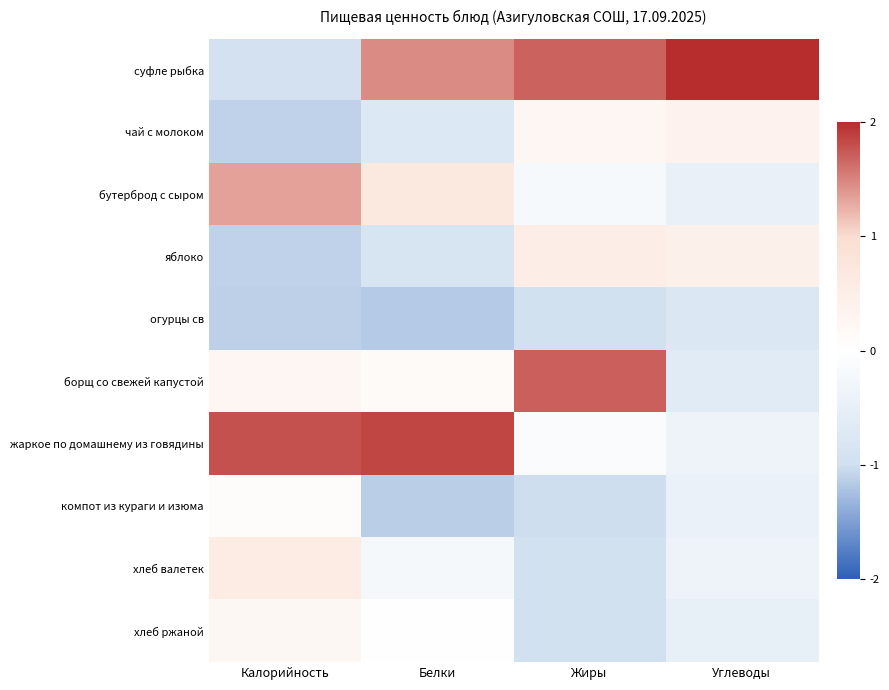

Reading left to right, list all the values displayed in this chart.

суфле рыбка: Калорийность=-1.0	Белки=1.5	Жиры=1.7	Углеводы=2.0
чай с молоком: Калорийность=-1.1	Белки=-0.7	Жиры=0.2	Углеводы=0.4
бутерброд с сыром: Калорийность=1.3	Белки=0.7	Жиры=-0.2	Углеводы=-0.5
яблоко: Калорийность=-1.1	Белки=-0.9	Жиры=0.5	Углеводы=0.4
огурцы св: Калорийность=-1.1	Белки=-1.2	Жиры=-1.0	Углеводы=-0.8
борщ со свежей капустой: Калорийность=0.3	Белки=0.1	Жиры=1.7	Углеводы=-0.6
жаркое по домашнему из говядины: Калорийность=1.8	Белки=1.8	Жиры=-0.1	Углеводы=-0.4
компот из кураги и изюма: Калорийность=0.1	Белки=-1.1	Жиры=-1.0	Углеводы=-0.4
хлеб валетек: Калорийность=0.6	Белки=-0.2	Жиры=-1.0	Углеводы=-0.4
хлеб ржаной: Калорийность=0.2	Белки=-0.0	Жиры=-1.0	Углеводы=-0.5